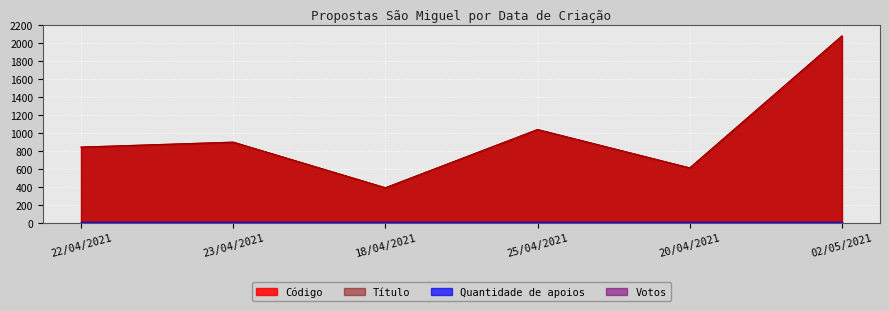

What is the difference between the second highest and second lowest values in the Código series?

426